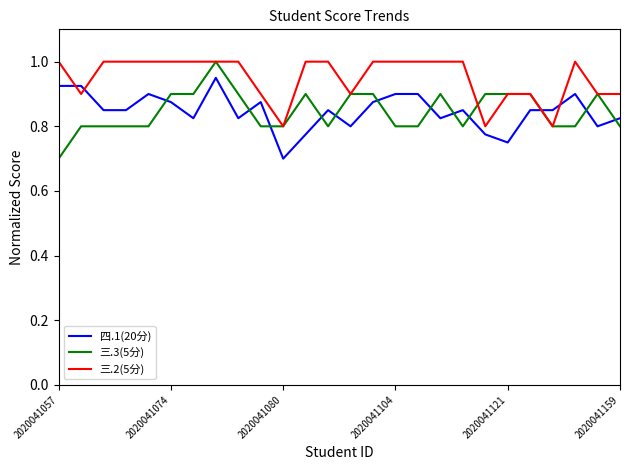

At how many categories does at least one series exceed 0?

26